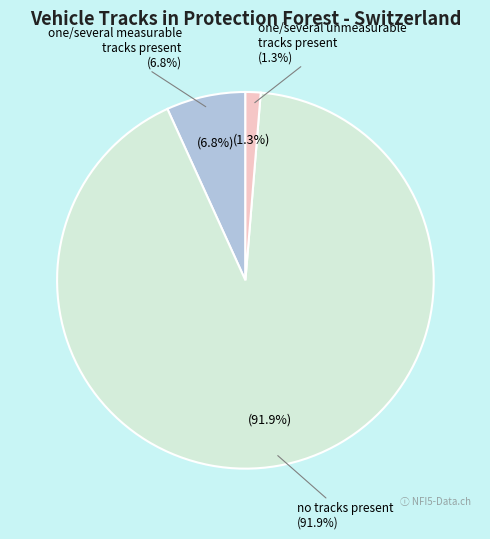

To the nearest percent, what is the combined percentage of one/several unmeasurable tracks present (1.3%) and one/several measurable tracks present (6.8%)?

8%